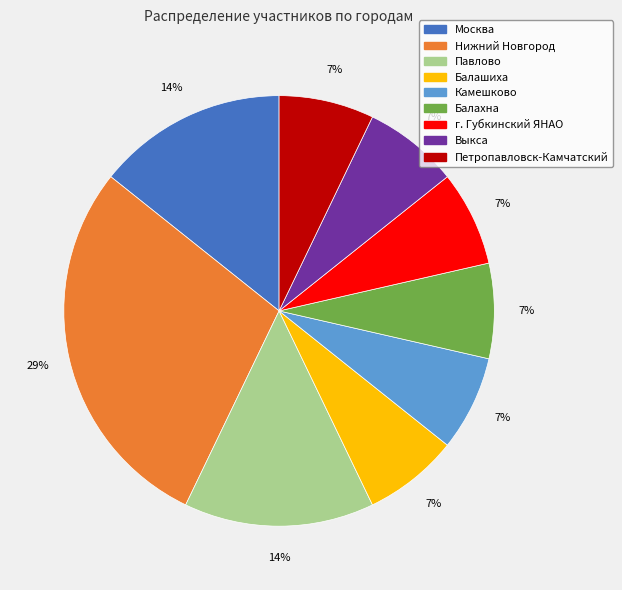

Is there any slice that represents more than half of the pie?

No